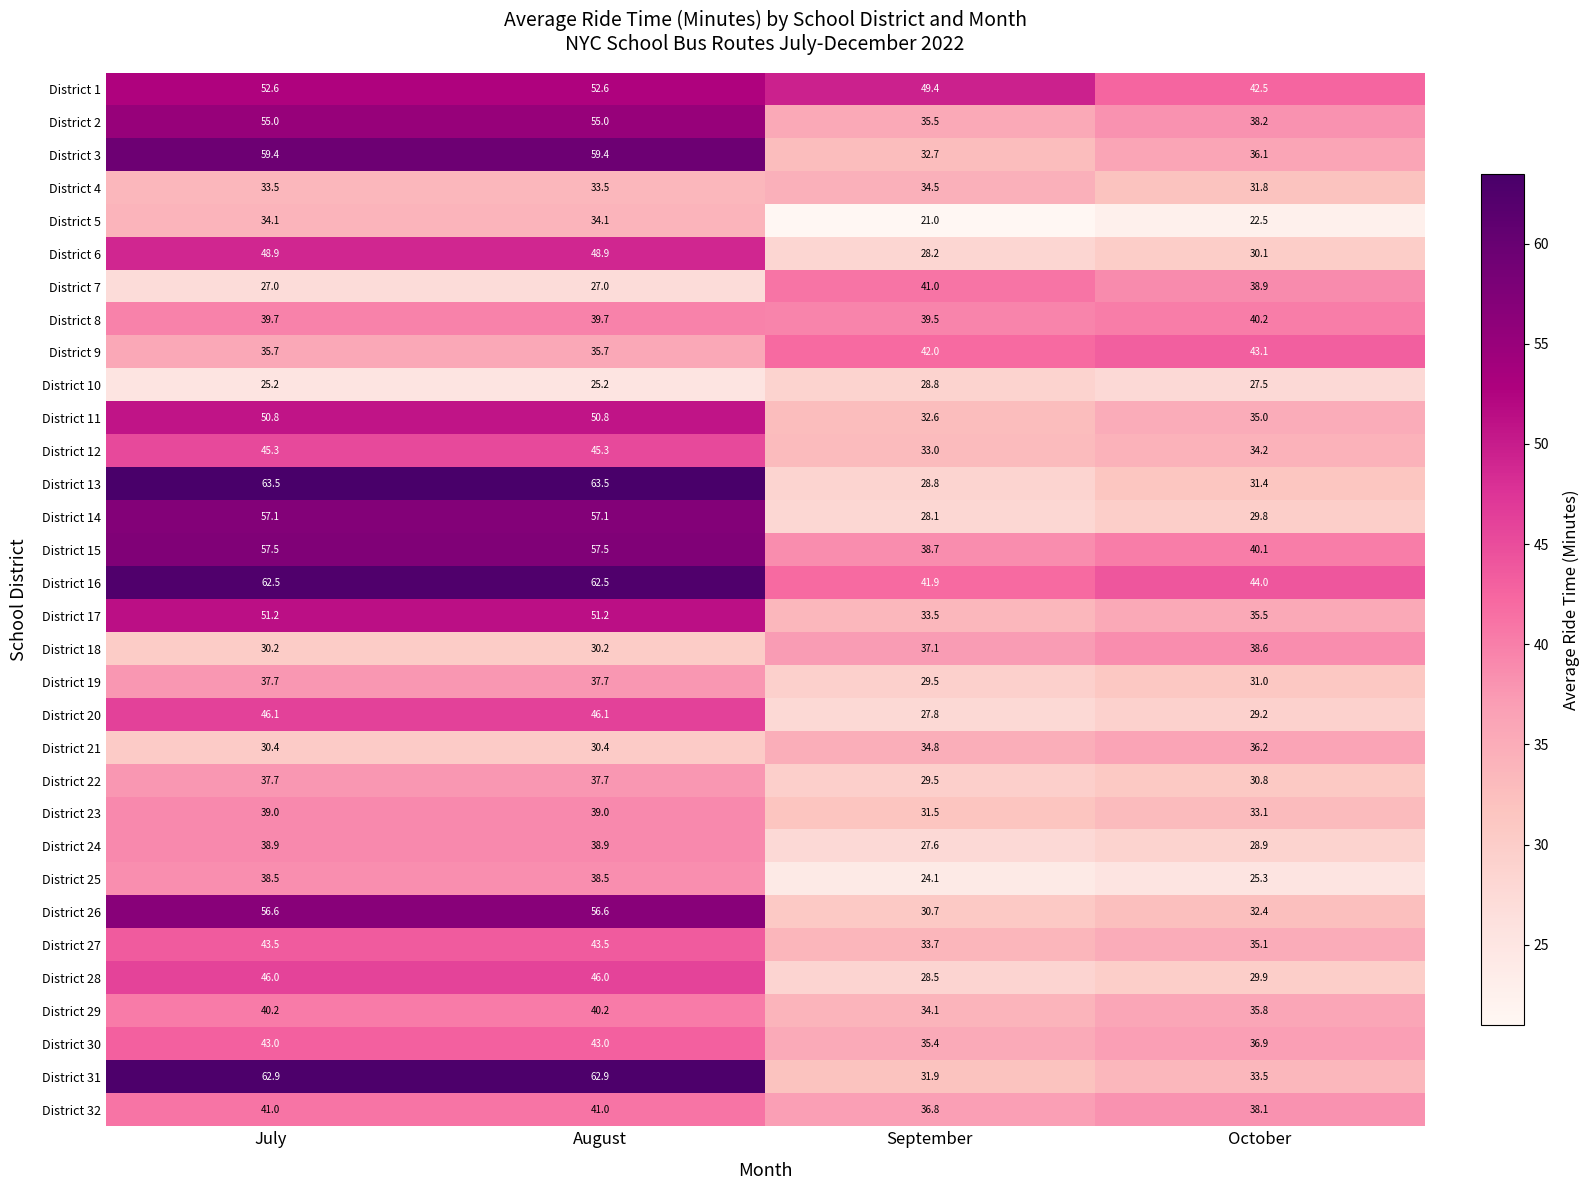

What is the sum of all District 32 values?

156.9